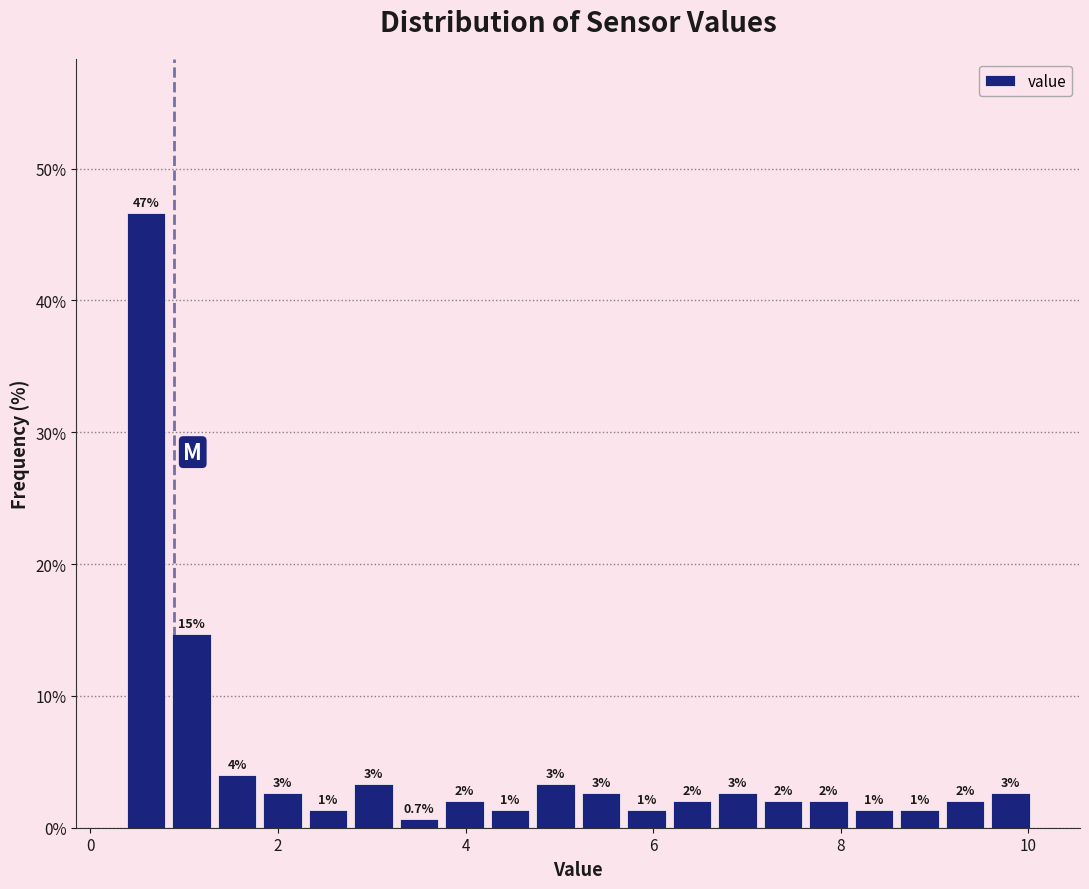

Around what value on the x-axis is the tallest bar? Give the approximate position of its centre, as read against the axis.

0.6